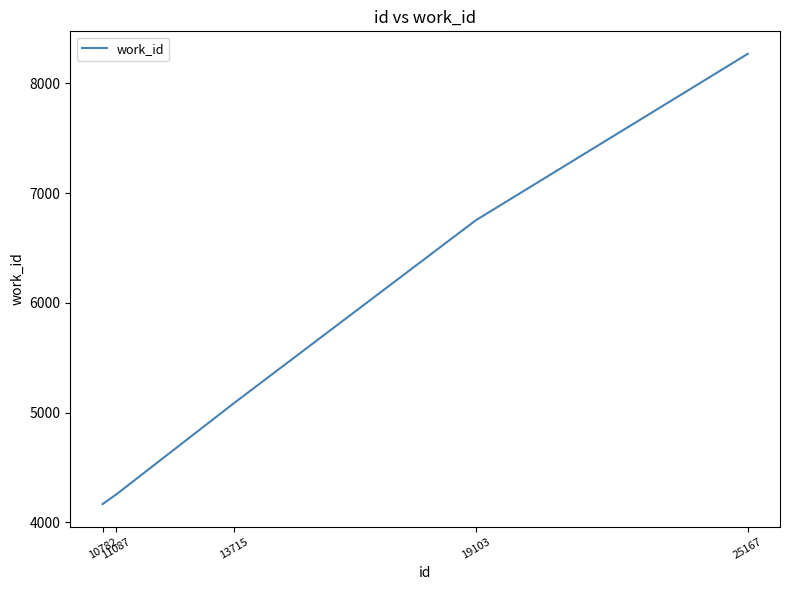

The value at 25167 is 13771. True or false?

False